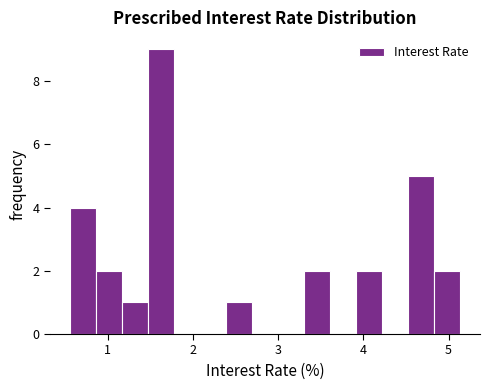

Read against the x-axis, roughly where is the centre of the tallest bar?

1.6